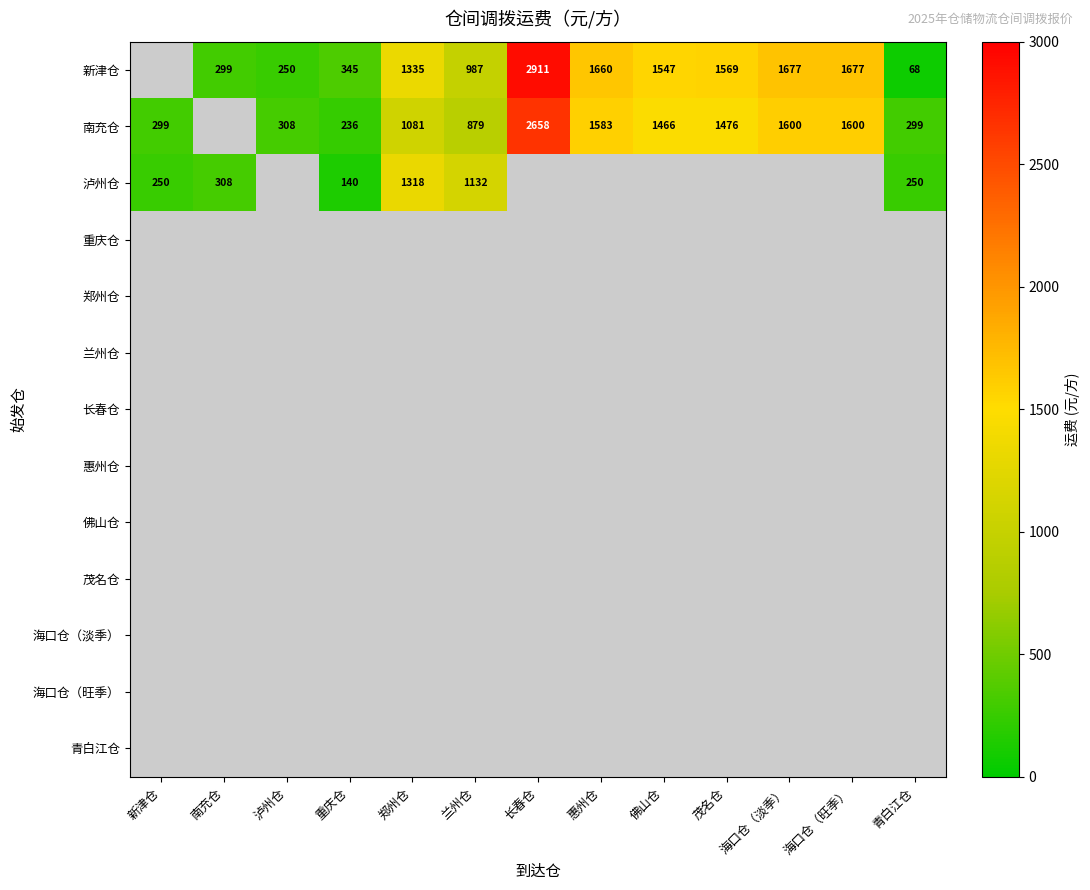

Is it true that 新津仓 equals 987.0 at 兰州仓?

True